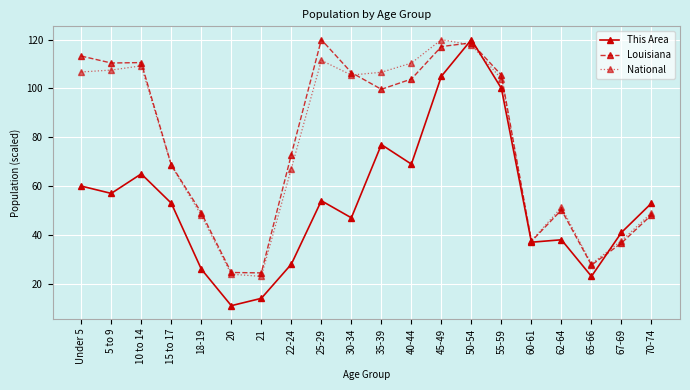

What are all the series names shown in the legend?

This Area, Louisiana, National